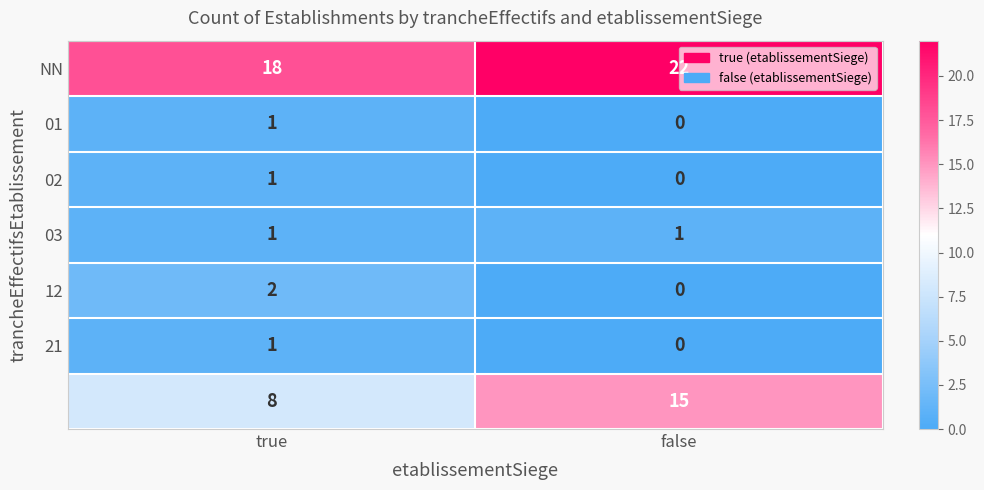

What is the total value across all series at true?

32